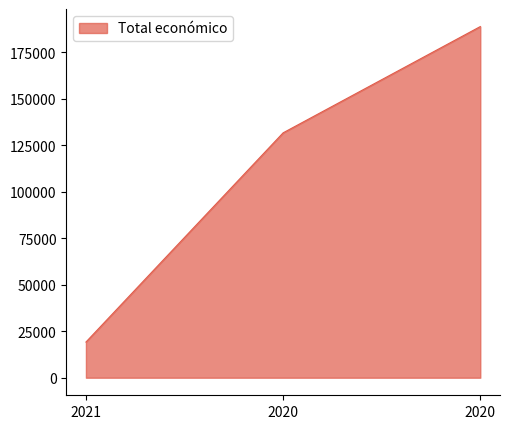

At which label does the data first exceed 131658?

2020